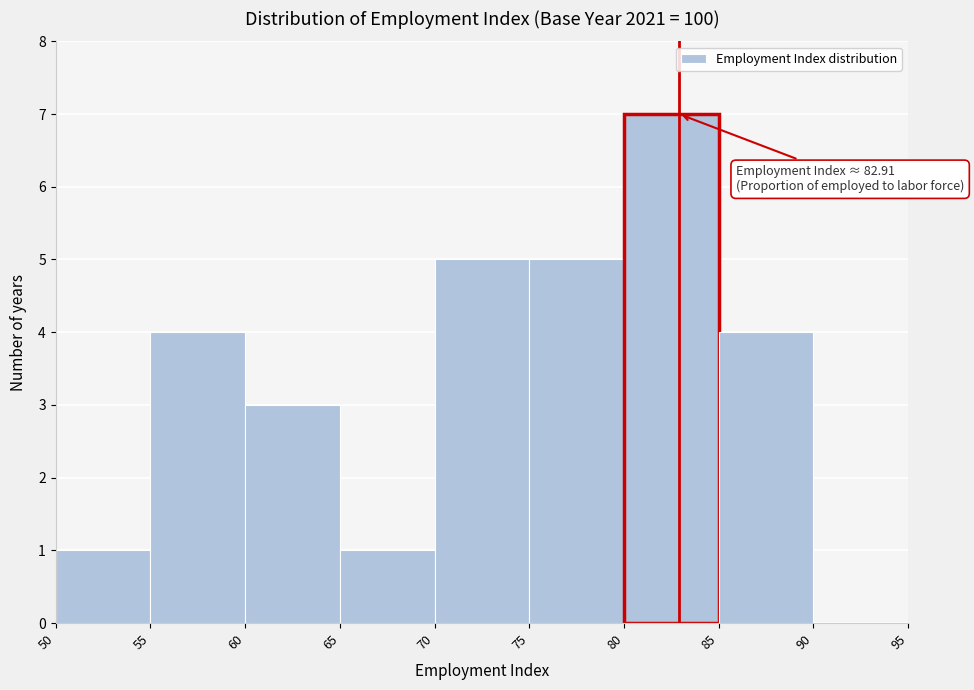

Over which range of the x-axis is the bar tallest?

80 to 85